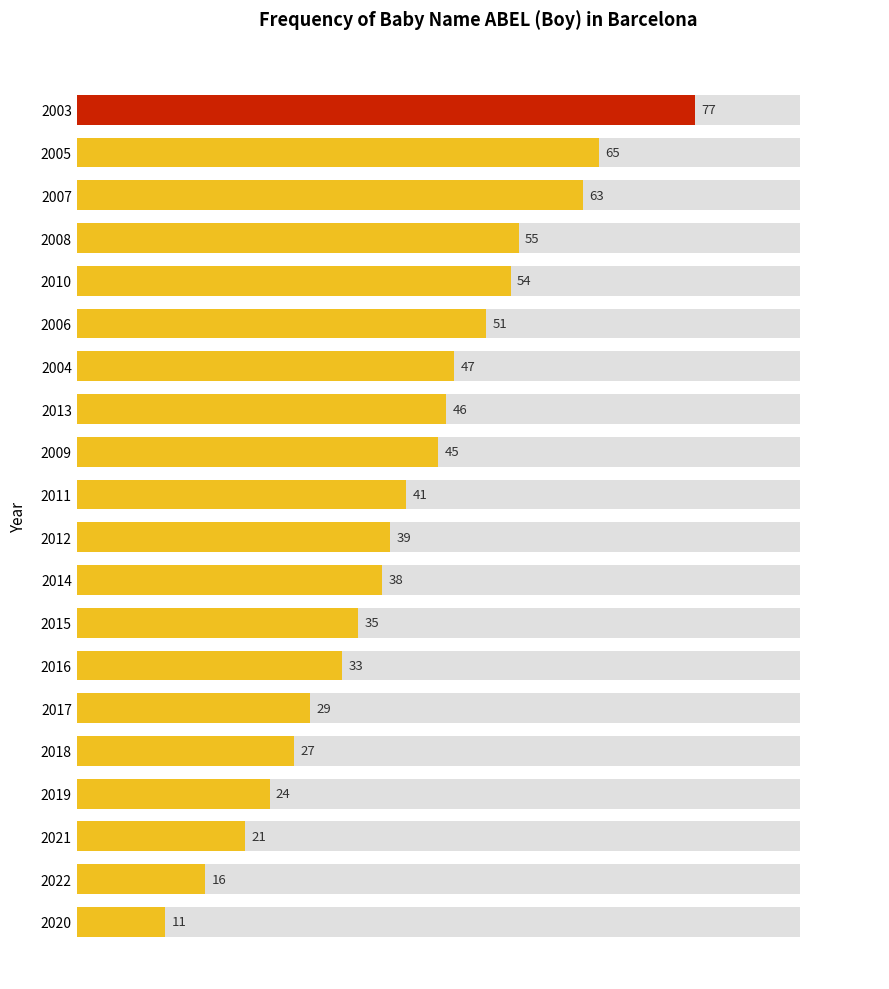

What is the difference between the maximum and second lowest values?

61